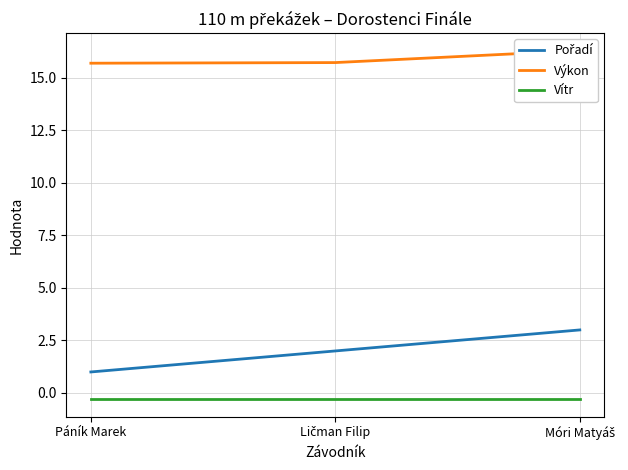

Which series changed the most between Páník Marek and Ličman Filip?

Pořadí